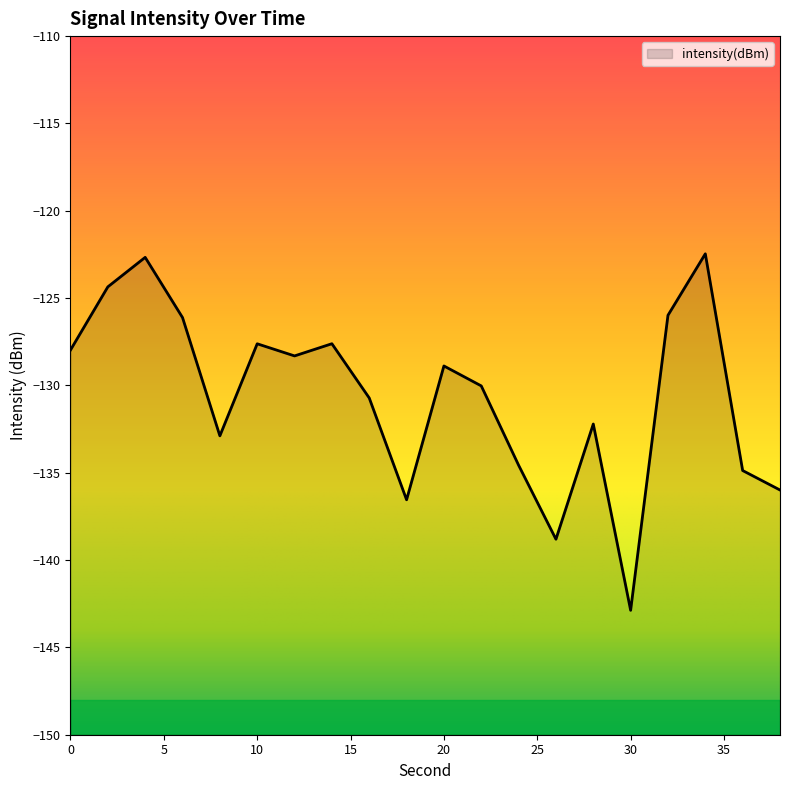

The chart shows a value of -128.3 at 12. True or false?

True